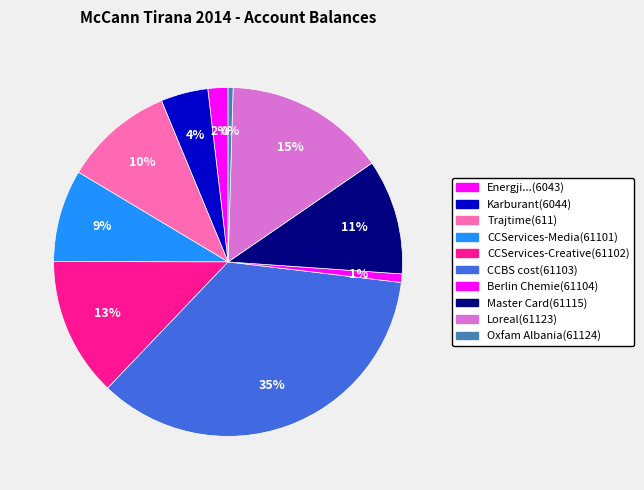

What percentage do Oxfam Albania(61124) and Master Card(61115) together represent?

11.1%